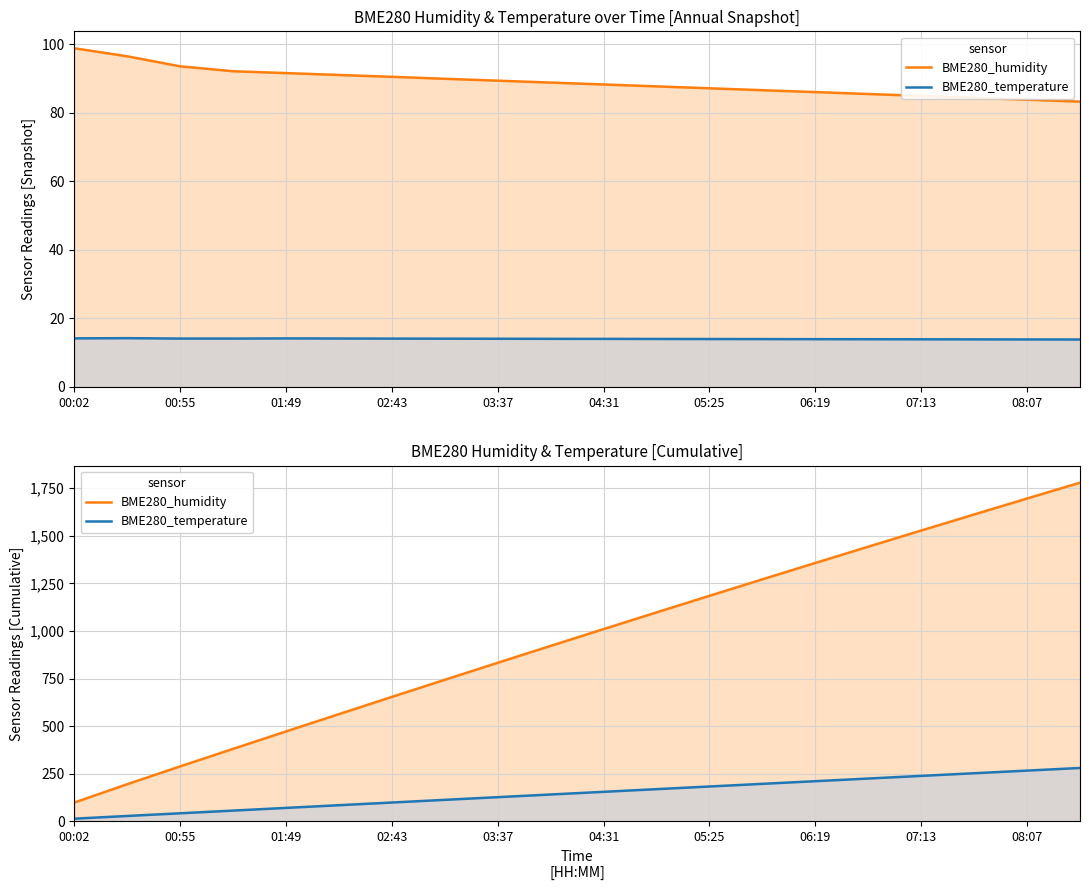

Count the number of data series in this chart.

2